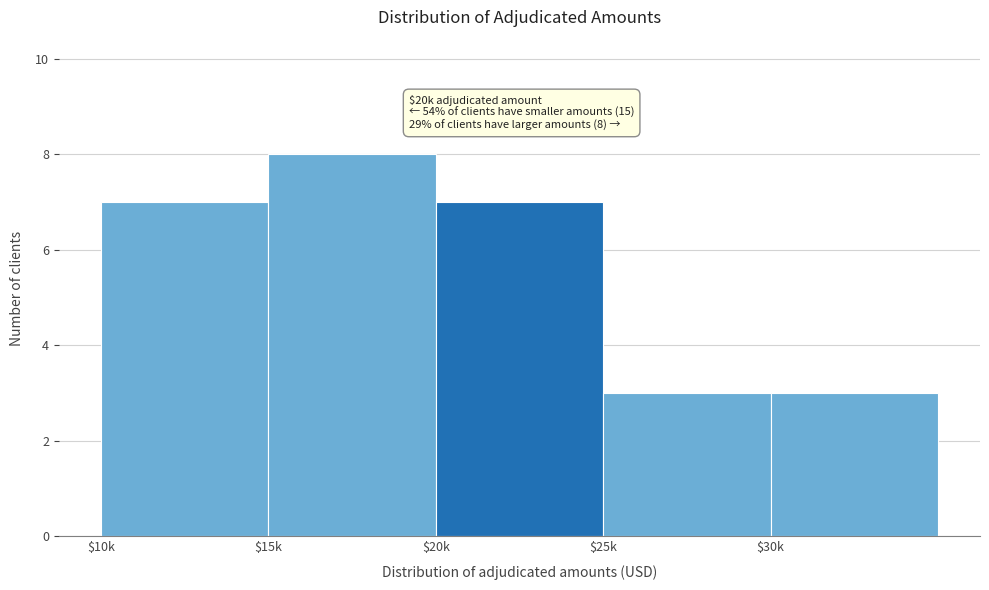

Reading left to right, extract all data points from this chart.

7	8	7	3	3